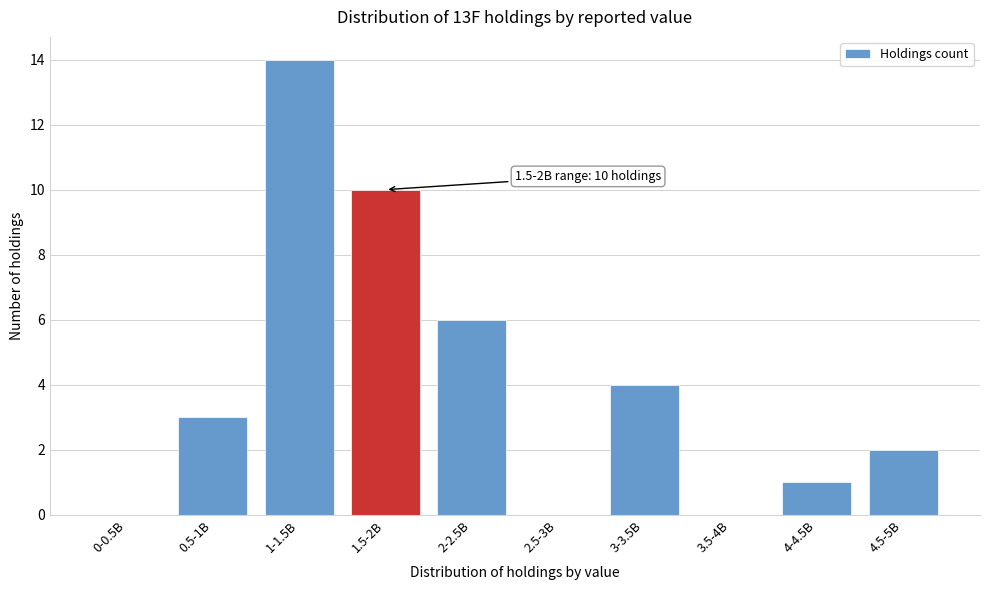

Reading right to left, extract all data points from this chart.

4.5-5B=2	4-4.5B=1	3.5-4B=0	3-3.5B=4	2.5-3B=0	2-2.5B=6	1.5-2B=10	1-1.5B=14	0.5-1B=3	0-0.5B=0